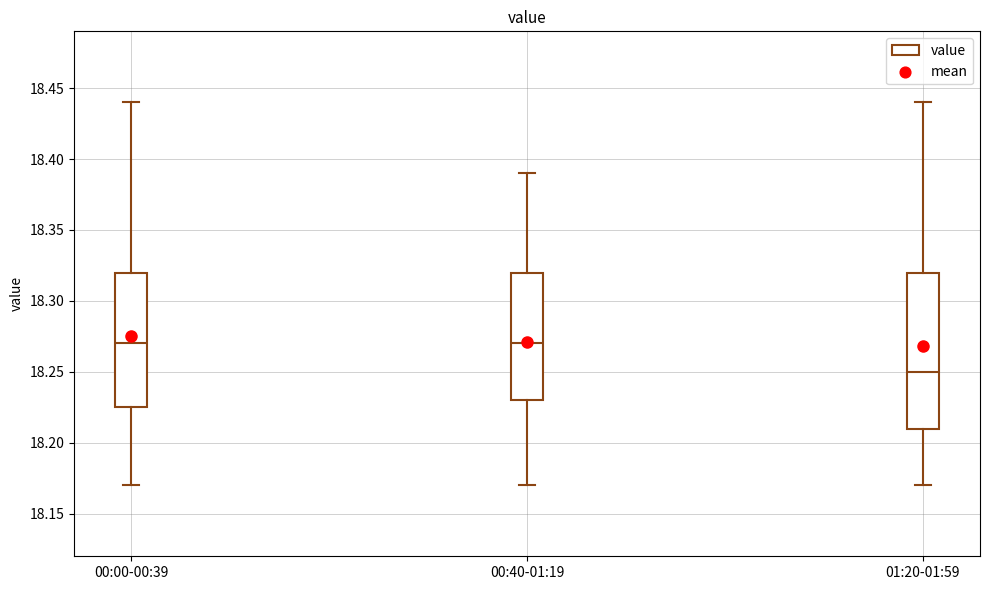

Where is the upper edge of the box for 00:00-00:39 on the y-axis? The values are not printed on the chart, so give them approximately, as read against the axis.

18.320